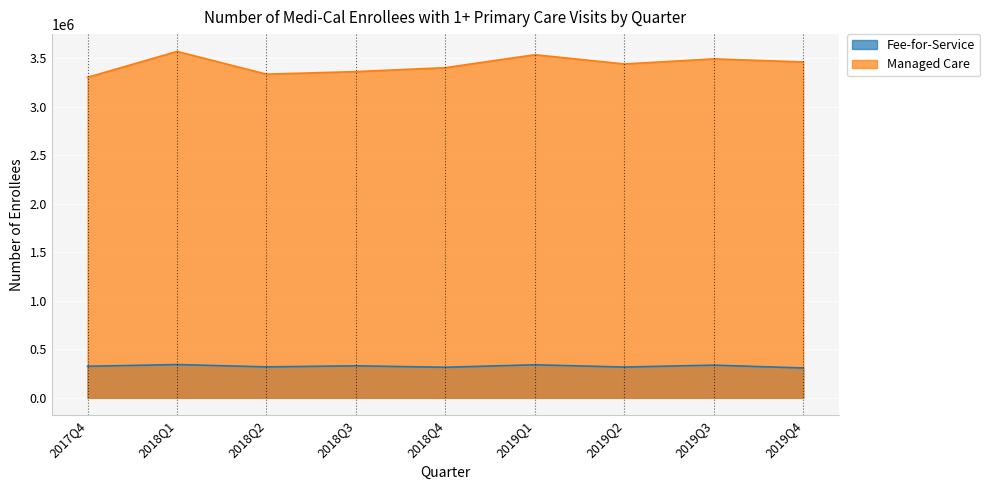

What position from the right is 2019Q1?

4